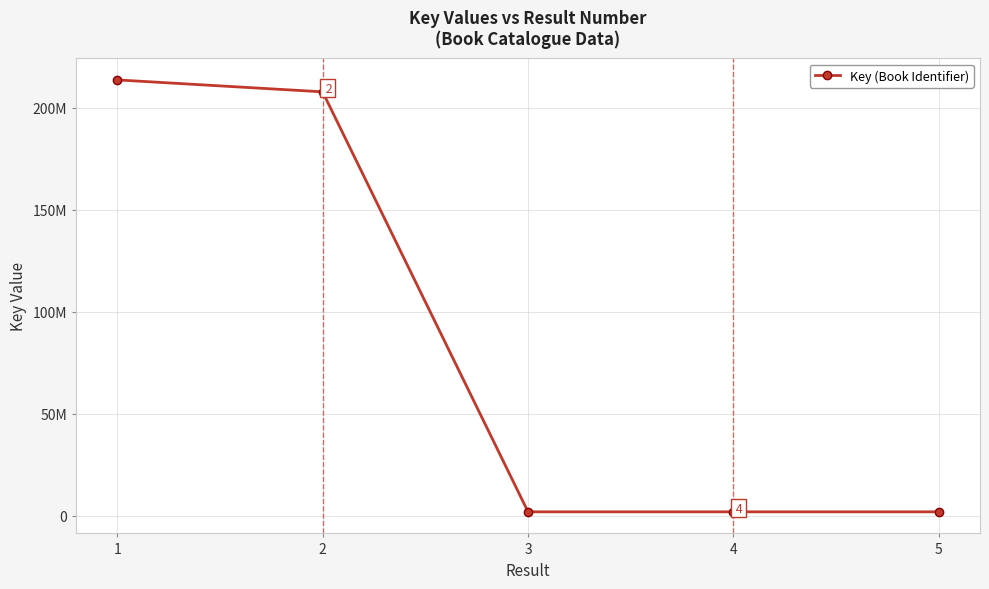

Is this an area chart (filled region under the line)?

No